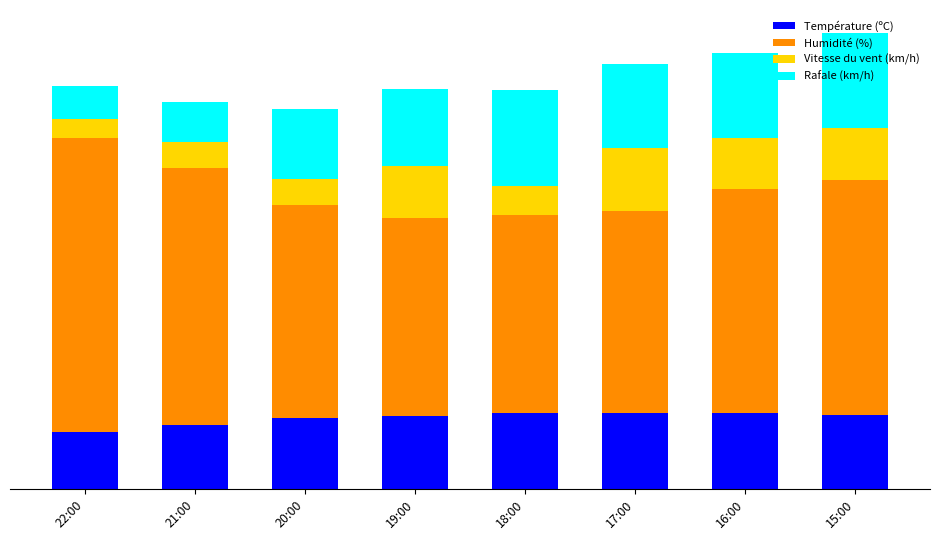

What are all the series names shown in the legend?

Température (ºC), Humidité (%), Vitesse du vent (km/h), Rafale (km/h)